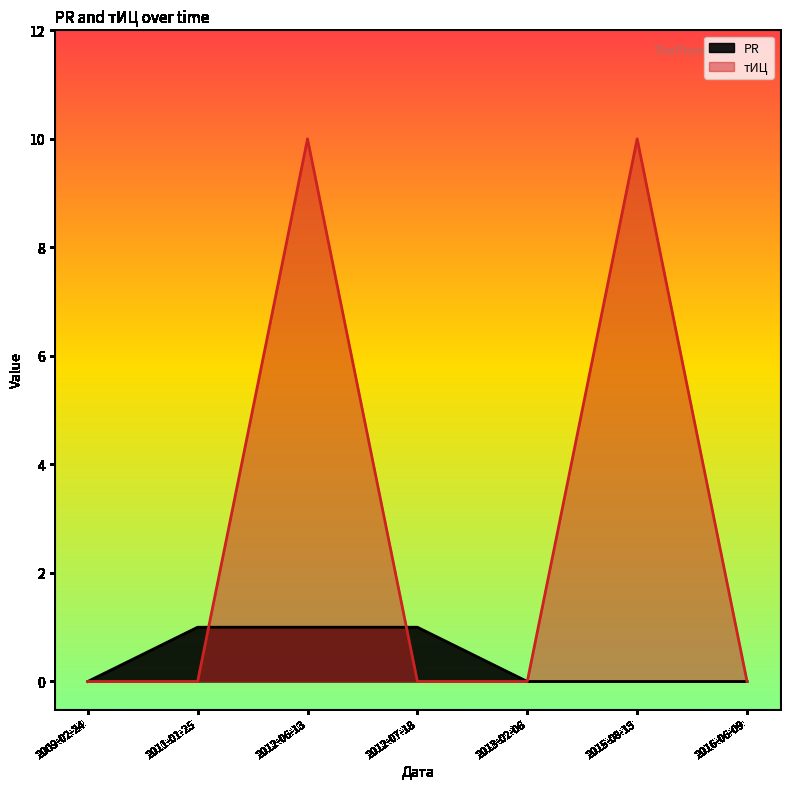

Rank the series by their average value, from lowest to highest.

PR, тИЦ